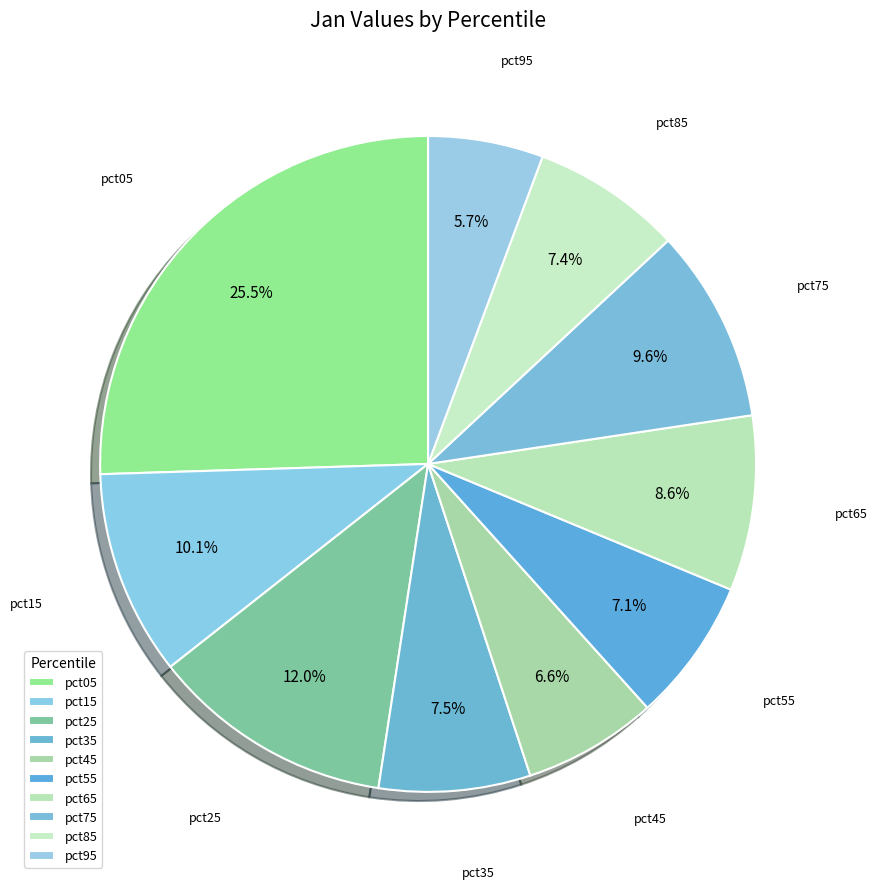

Count the number of slices in the pie.

10